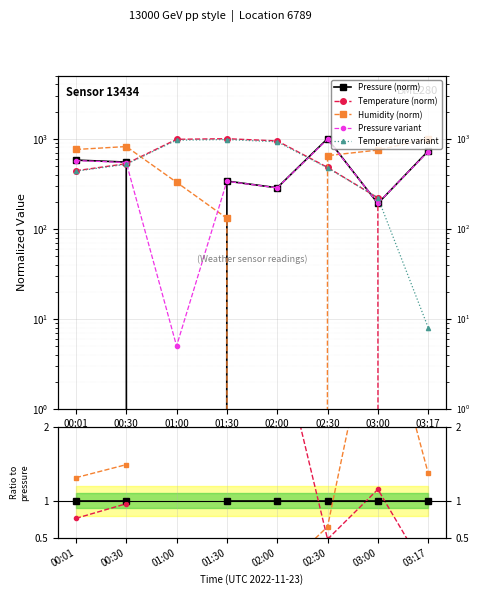

True or false: humidity has a value of 1336.1 at 03:00.

False